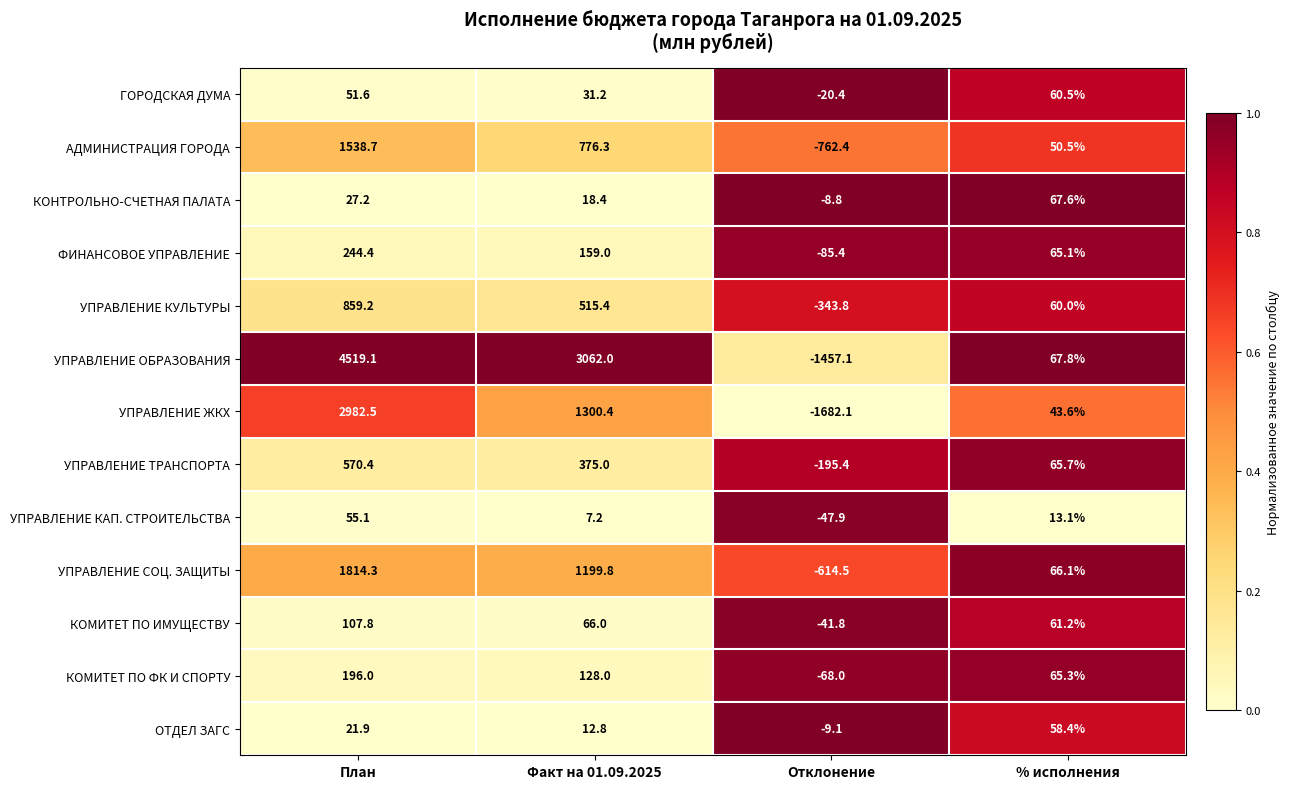

What is the maximum value for УПРАВЛЕНИЕ СОЦ. ЗАЩИТЫ?

1814.3